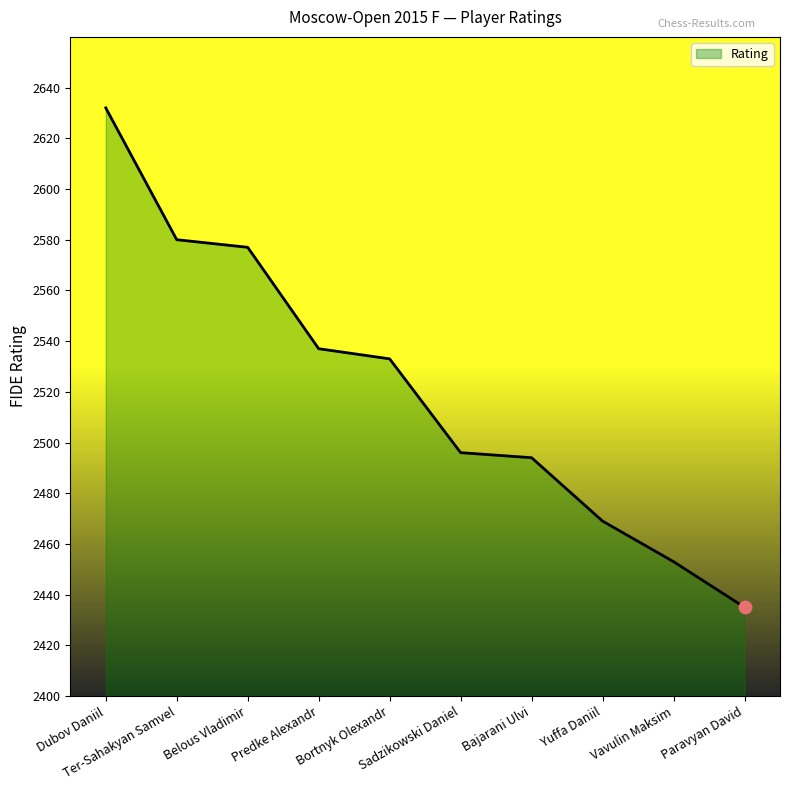

Between Bajarani Ulvi and Yuffa Daniil, which is larger?

Bajarani Ulvi